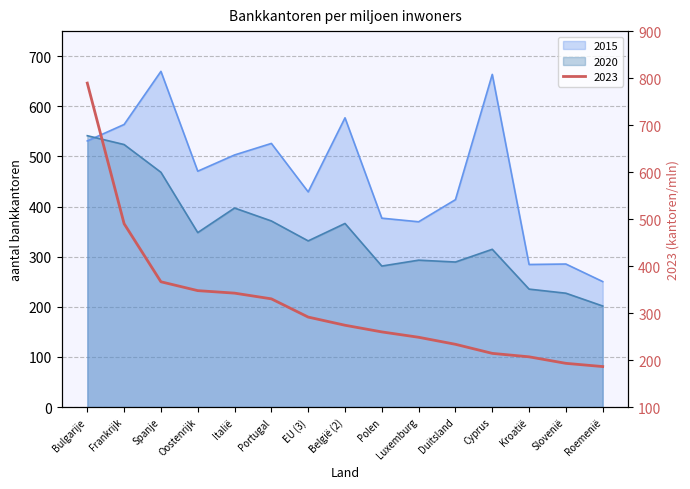

What is the difference between the 2023 values at Cyprus and Kroatië?

7.4